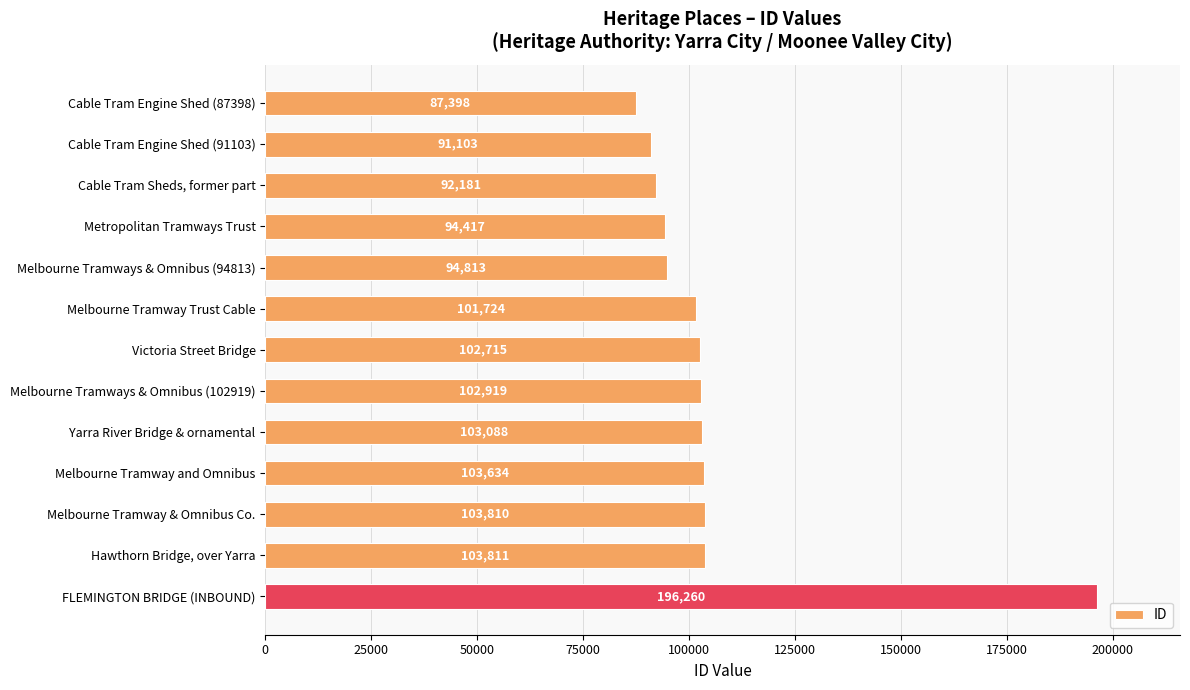

Count the number of categories in the chart.

13